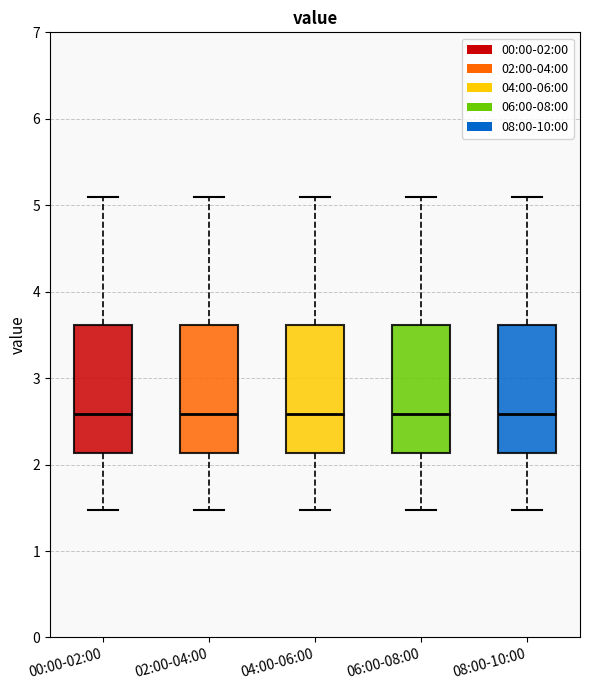

Where does the median line of the box for 08:00-10:00 sit on the y-axis? The values are not printed on the chart, so give them approximately, as read against the axis.

2.6